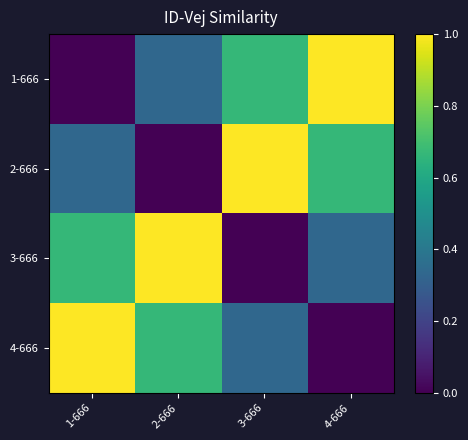

What is the spread (max minus min) of values at 2-666?

1.0